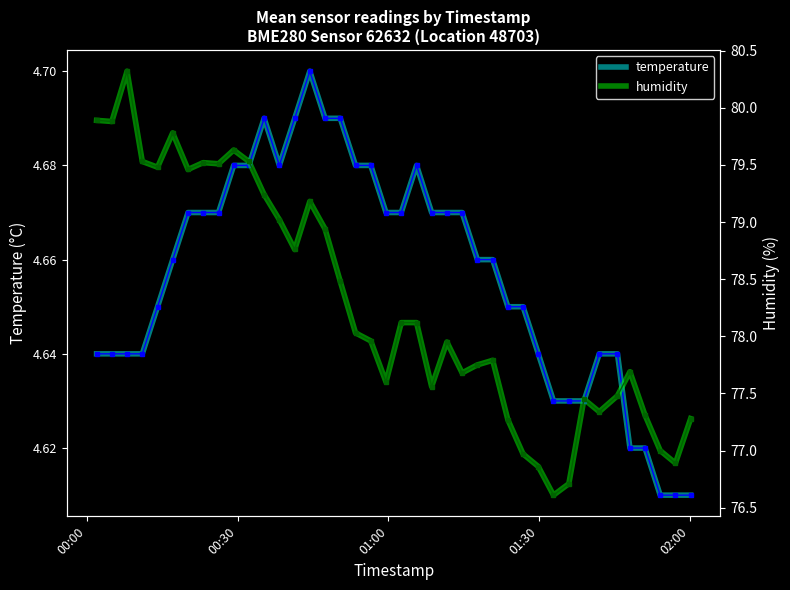

How many lines are shown in the chart?

2